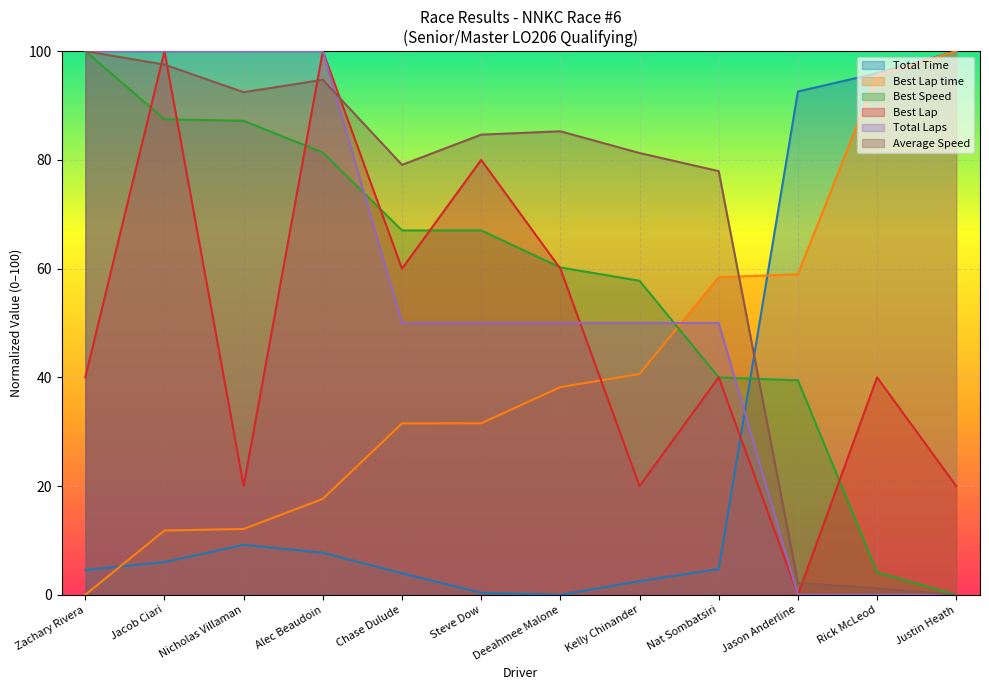

Does the chart display data point markers on the line(s)?

No